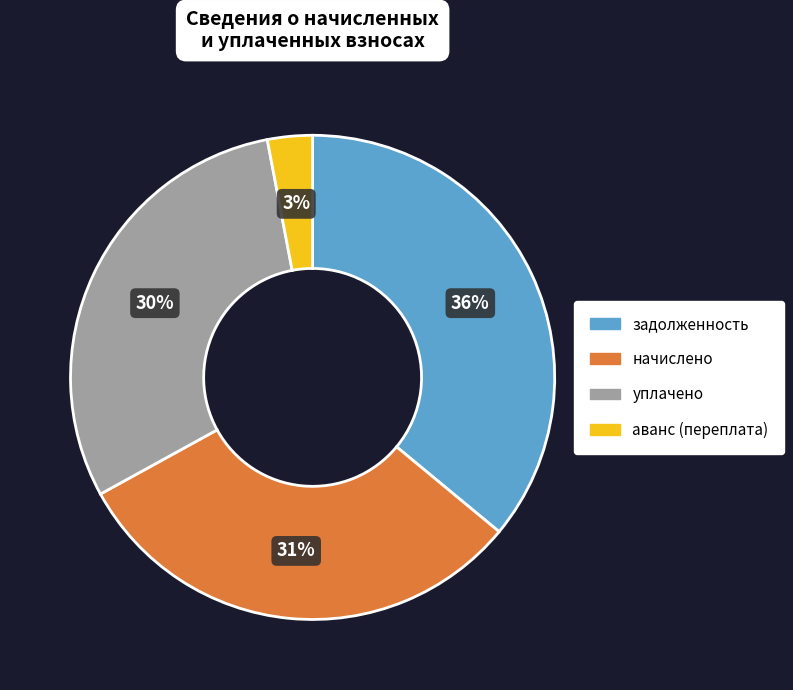

To the nearest percent, what portion does уплачено represent?

30%